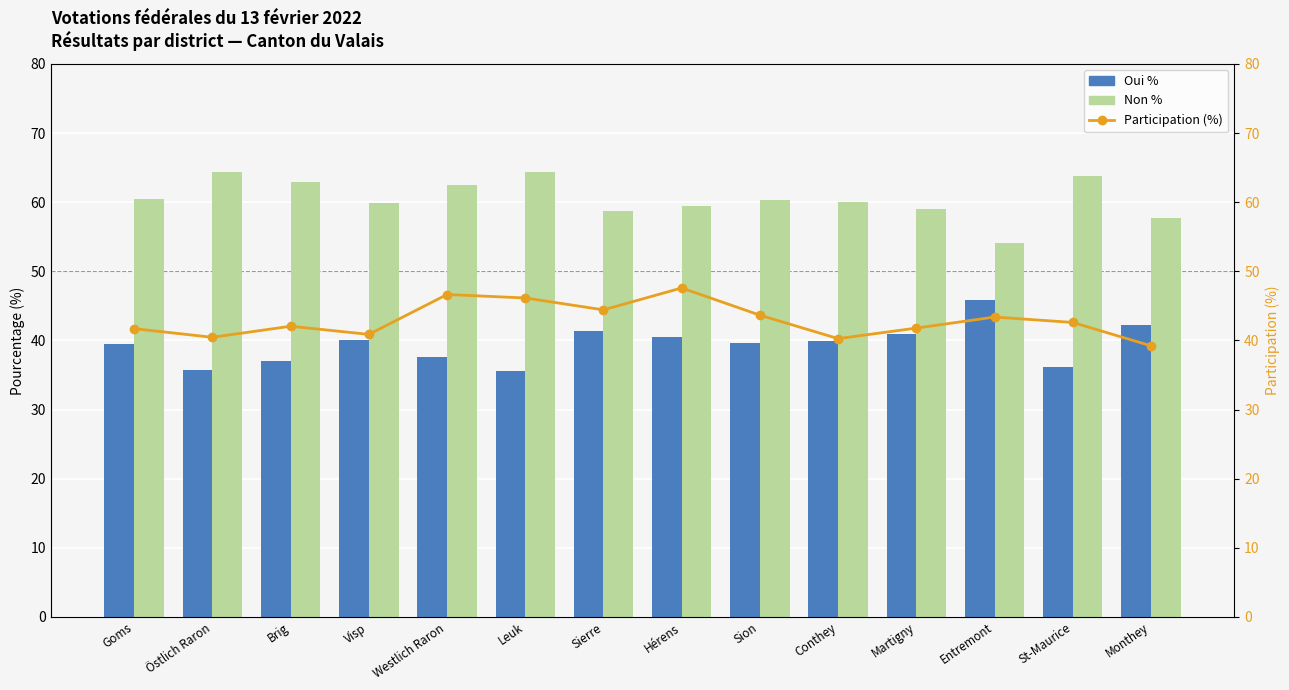

Which series has the largest range (max minus min)?

Oui %